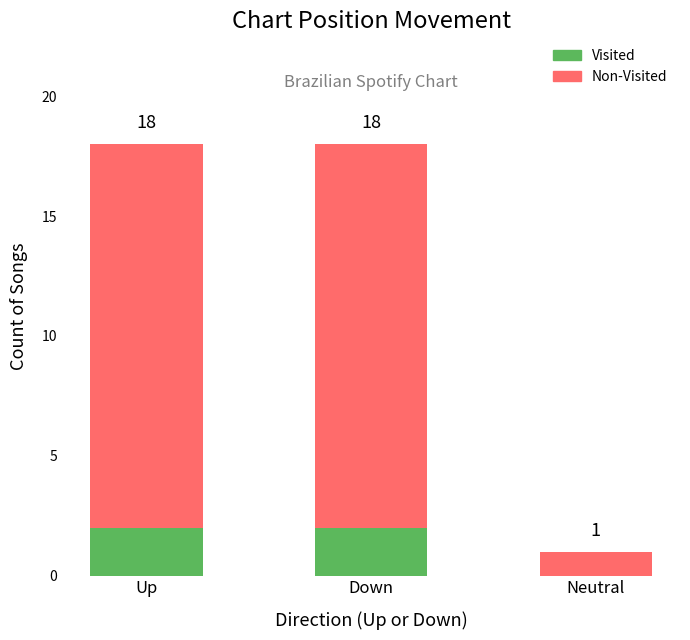

Does the chart contain stacked bars?

Yes